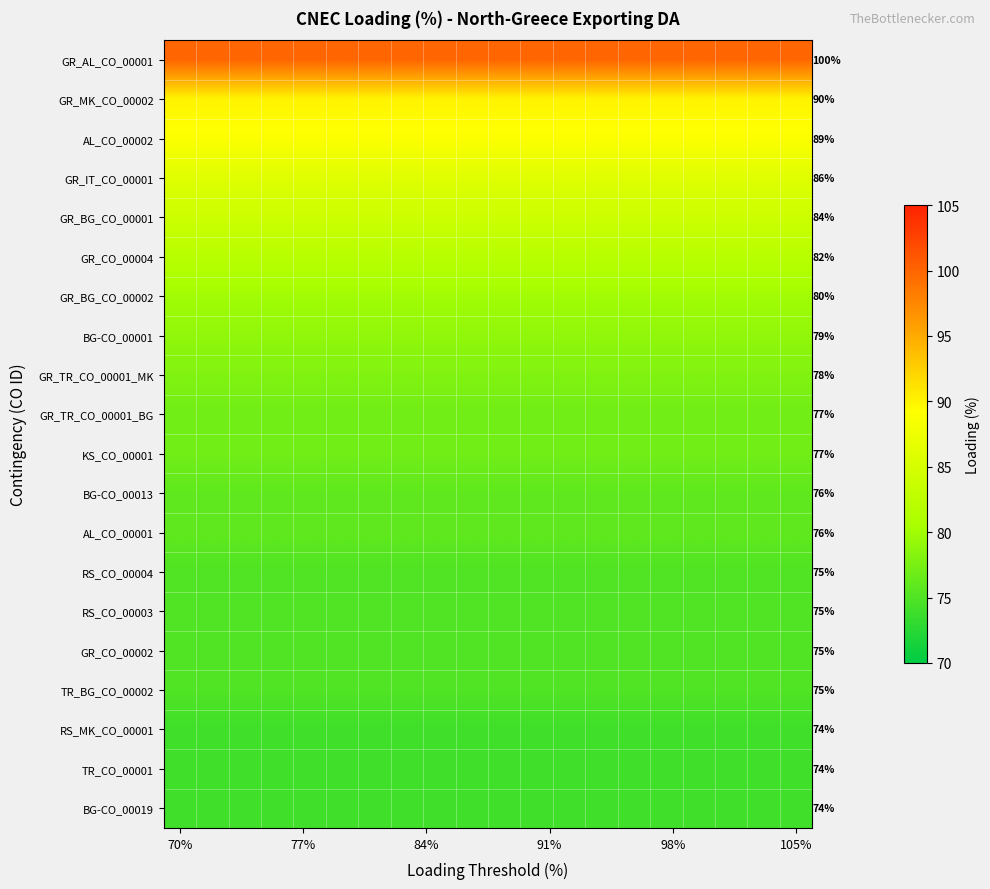

The TR_BG_CO_00002 series shows 28 at 105%. True or false?

False